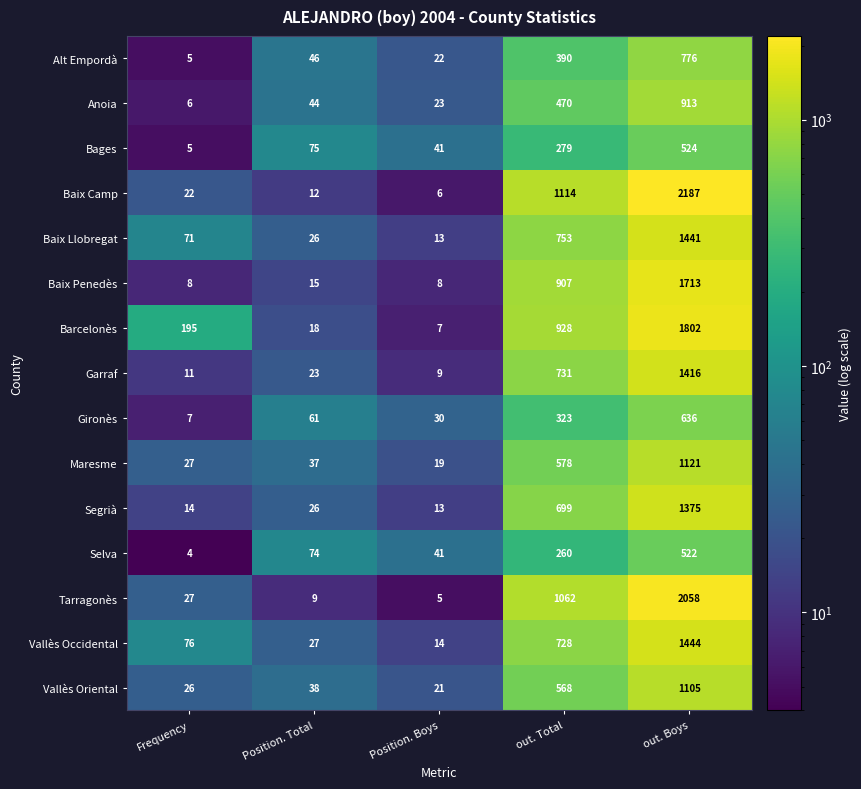

Which series has the widest spread of values?

Baix Camp